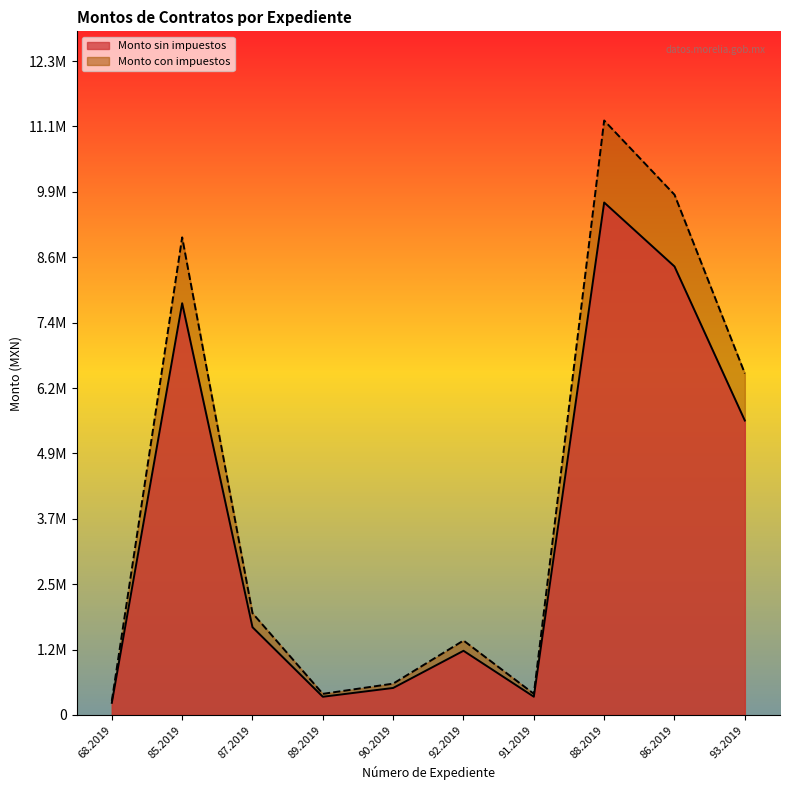

At which label does Monto con impuestos reach its minimum?

68.2019